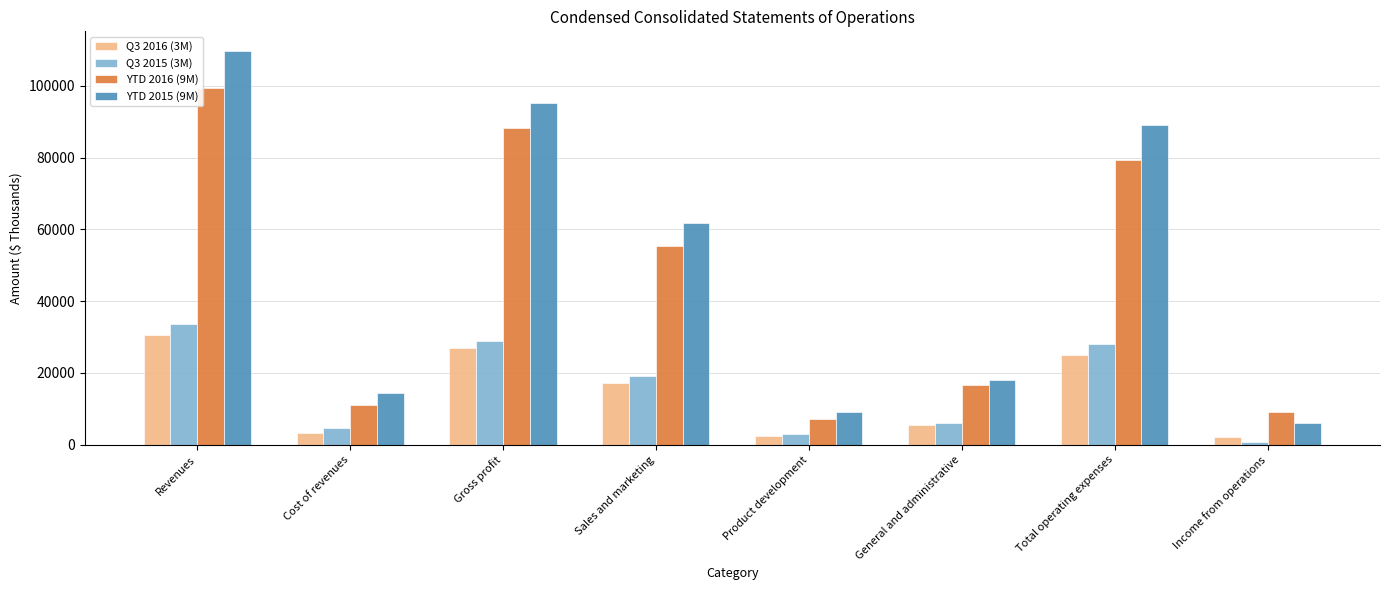

What is the total value across all series at Revenues?

273123